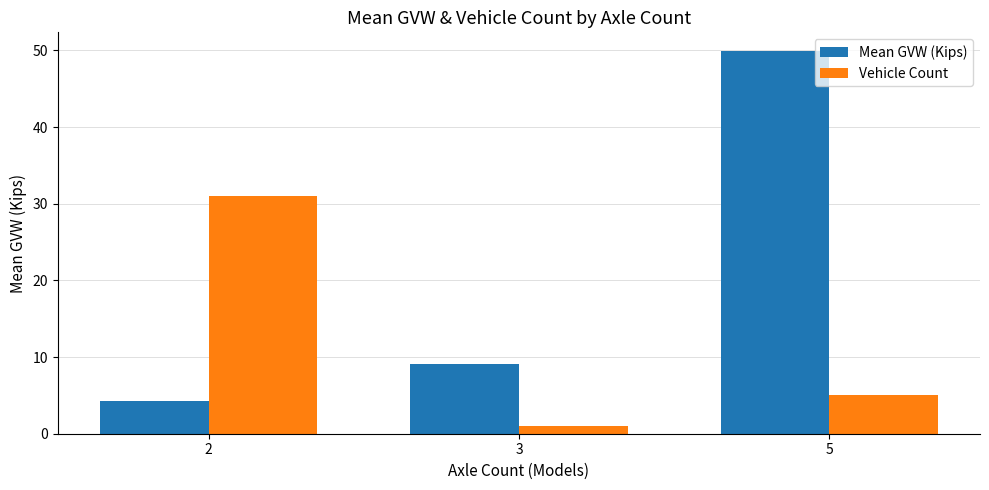

Between 2 and 5, which series saw the biggest shift?

Mean GVW (Kips)